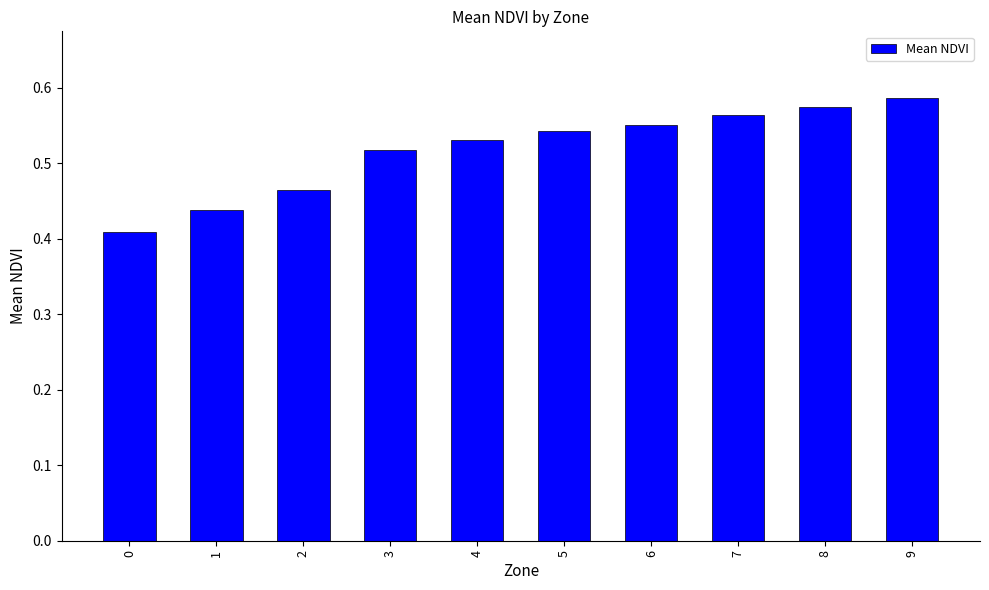

What is the change in value from 2 to 3?

+0.1